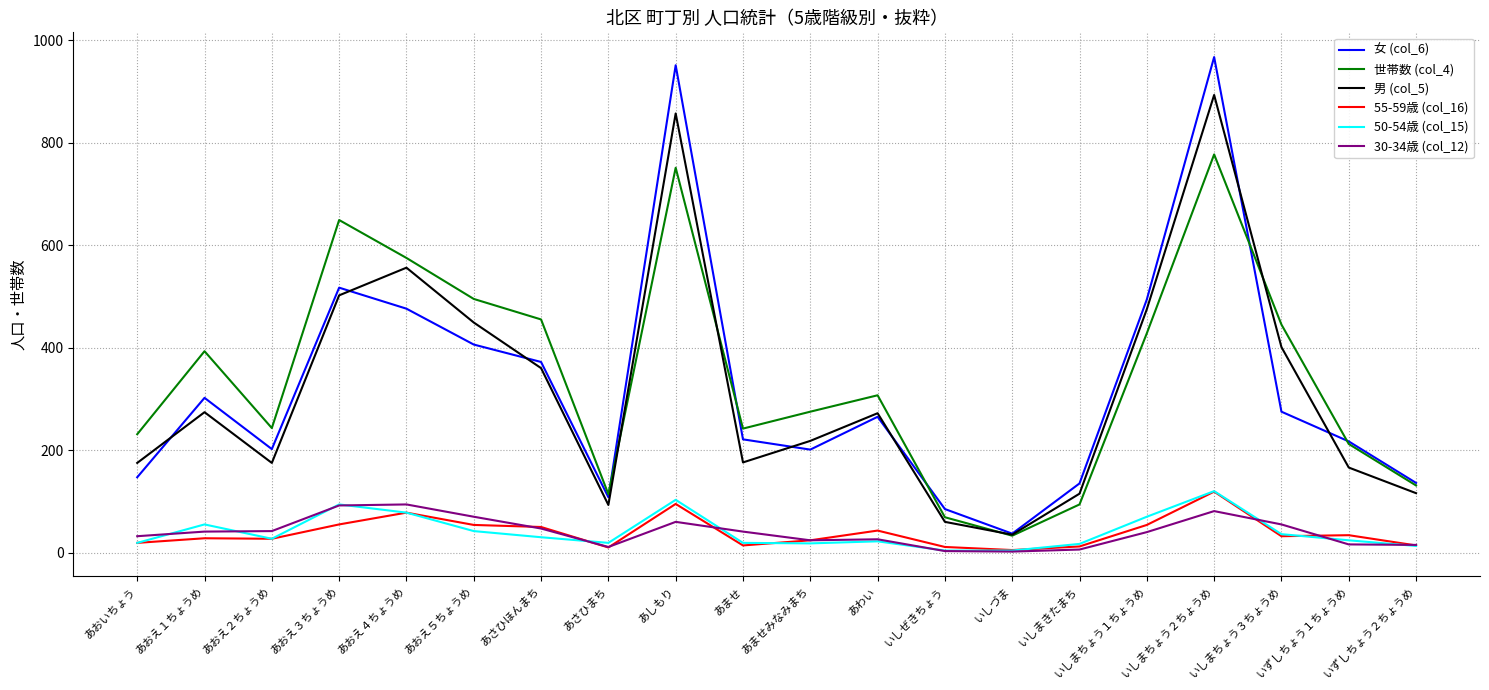

Which series has the largest total across all categories?

世帯数 (col_4)